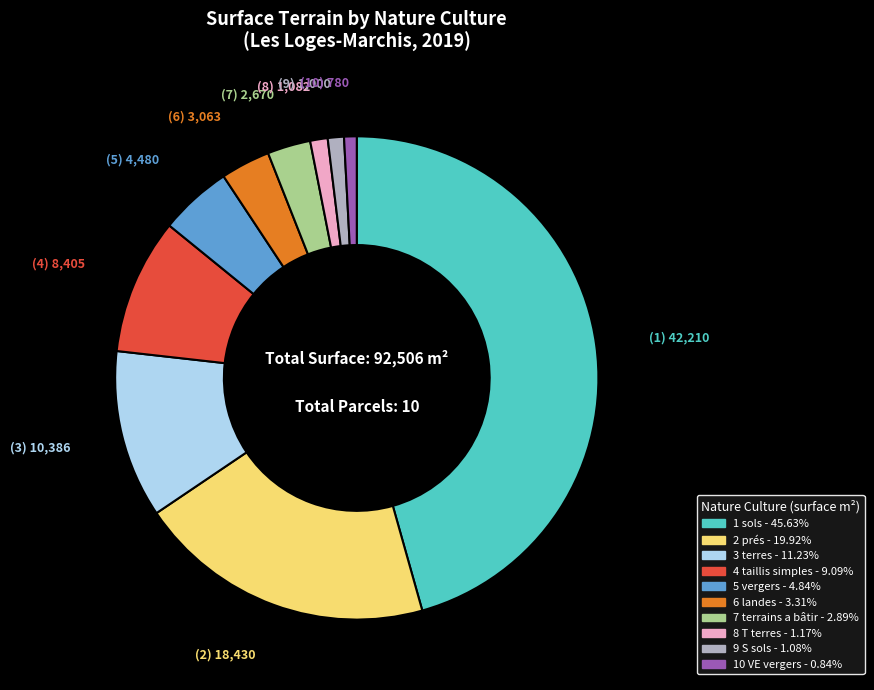

Is there a majority slice in this chart?

No